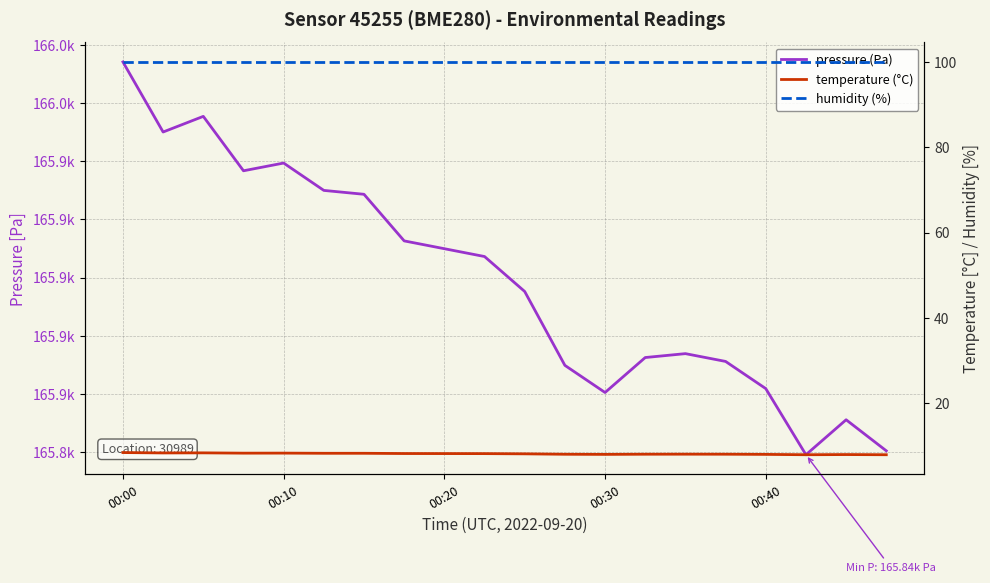

True or false: pressure (Pa) and humidity (%) cross at least once.

False